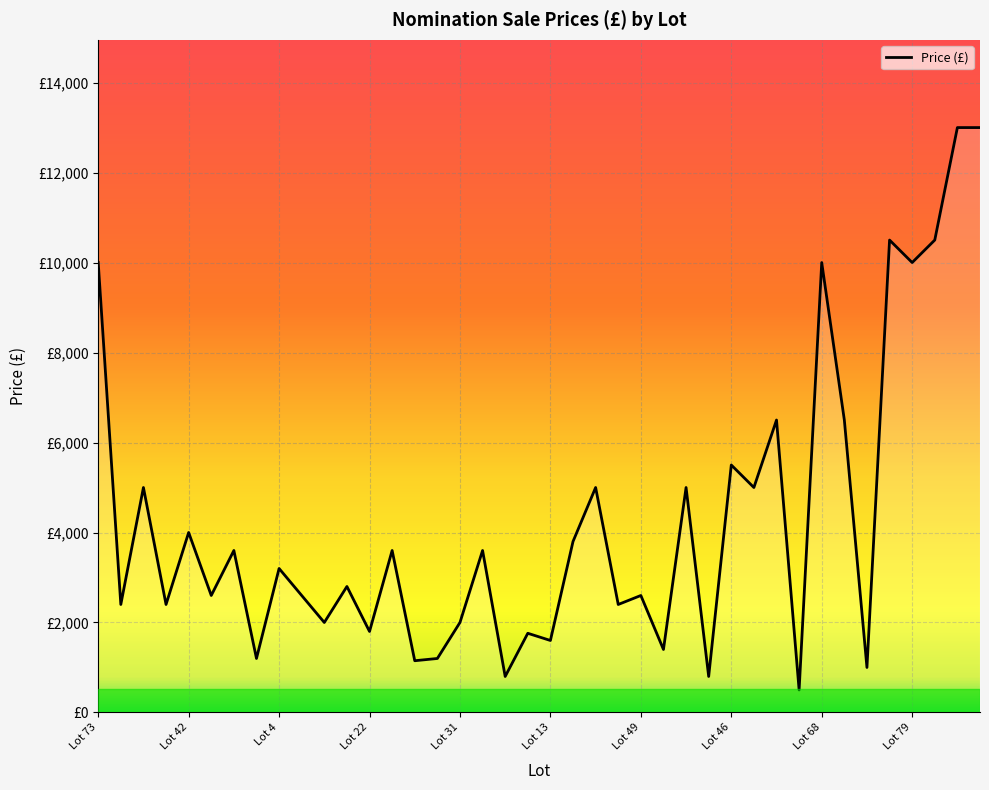

Count the number of values greater than 3200.

19